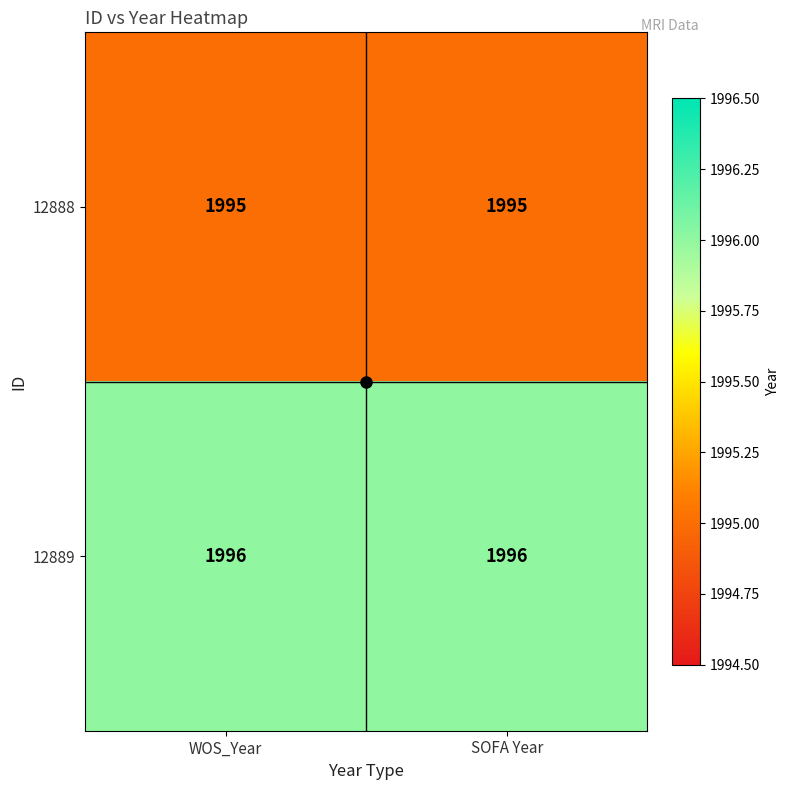

What is the minimum value for 12888?

1995